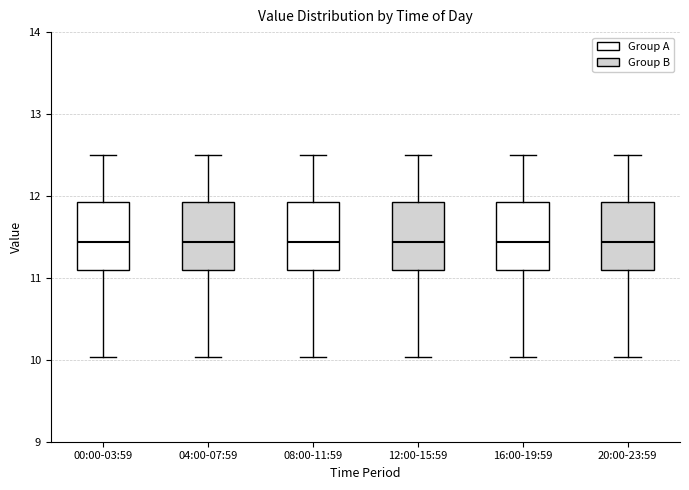

Reading left to right, transcribe this box plot: for each box, give where its median line is, the range the box spans, and where its two whiskers end, as read against the y-axis. The values are not printed on the chart, so give them approximately, as read against the axis.

00:00-03:59: median 11.4, box 11.1 to 11.9, whiskers 10.0 to 12.5
04:00-07:59: median 11.4, box 11.1 to 11.9, whiskers 10.0 to 12.5
08:00-11:59: median 11.4, box 11.1 to 11.9, whiskers 10.0 to 12.5
12:00-15:59: median 11.4, box 11.1 to 11.9, whiskers 10.0 to 12.5
16:00-19:59: median 11.4, box 11.1 to 11.9, whiskers 10.0 to 12.5
20:00-23:59: median 11.4, box 11.1 to 11.9, whiskers 10.0 to 12.5